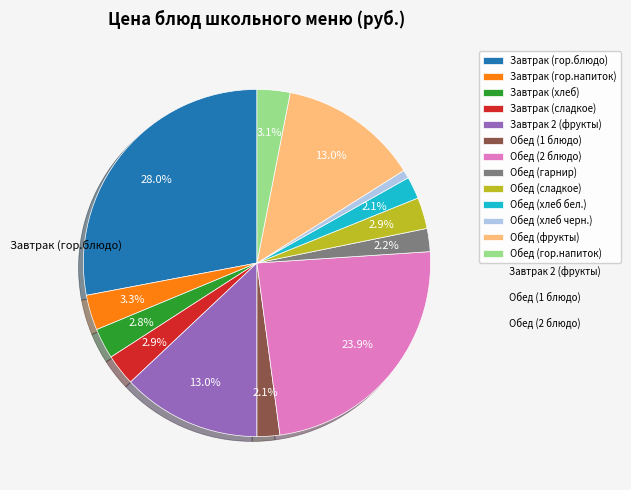

The Обед (2 блюдо) slice represents 24% of the pie. True or false?

True